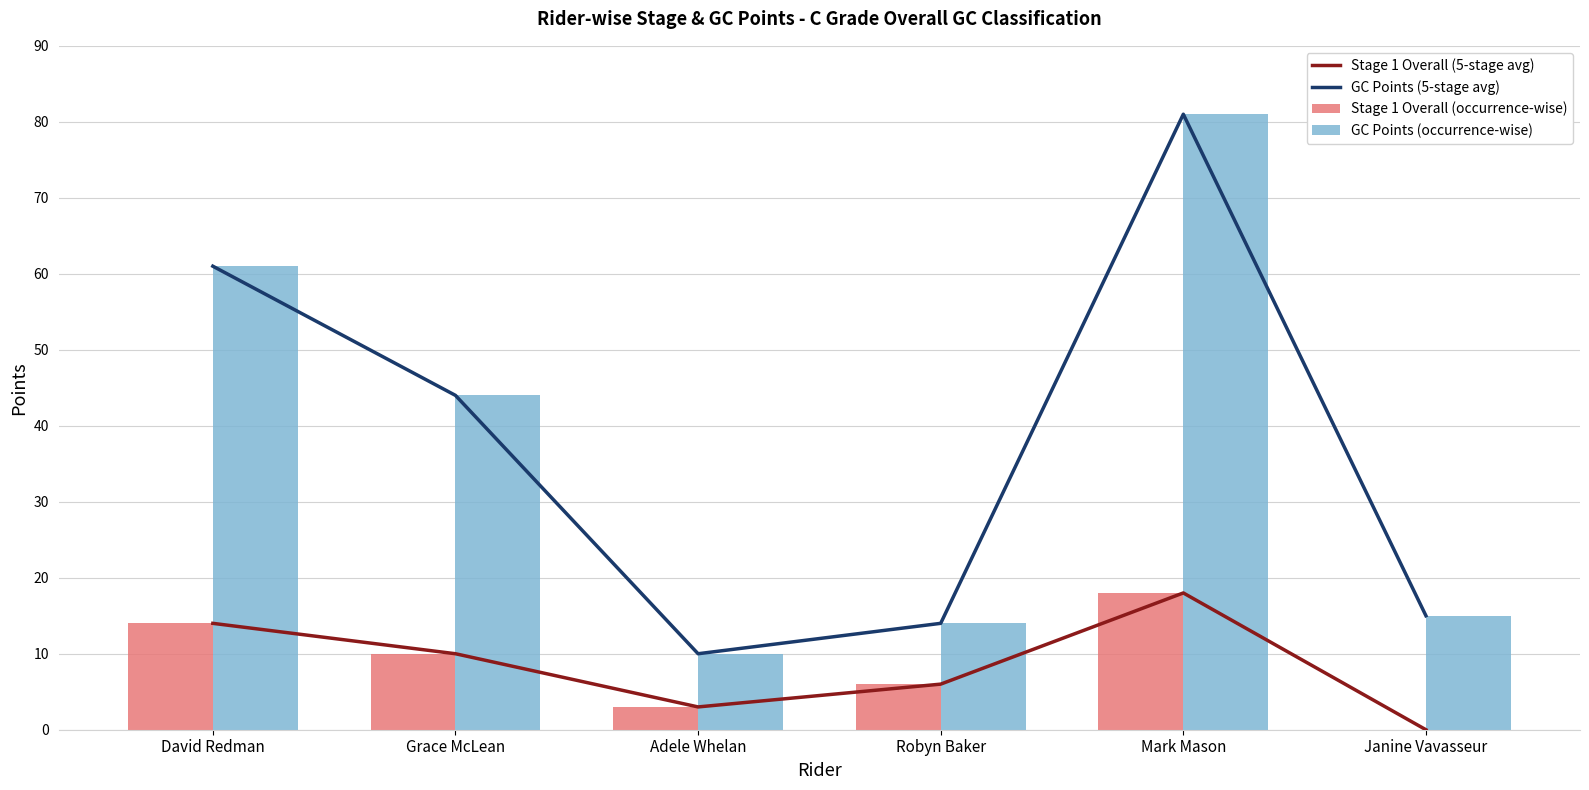

Reading left to right, transcribe all the data shown in this chart.

Stage 1 Overall (5-stage avg): 14	10	3	6	18	0
GC Points (5-stage avg): 61	44	10	14	81	15
Stage 1 Overall (occurrence-wise): 14	10	3	6	18	0
GC Points (occurrence-wise): 61	44	10	14	81	15